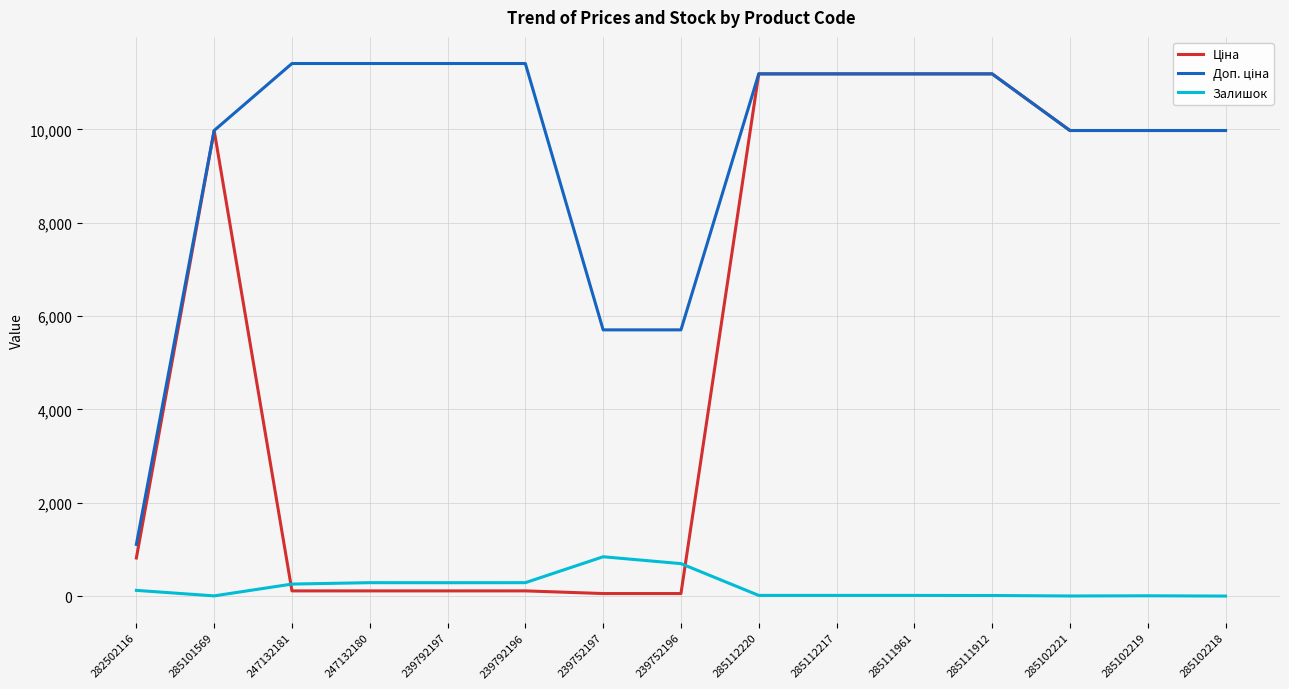

What is the greatest value displayed?

11410.0